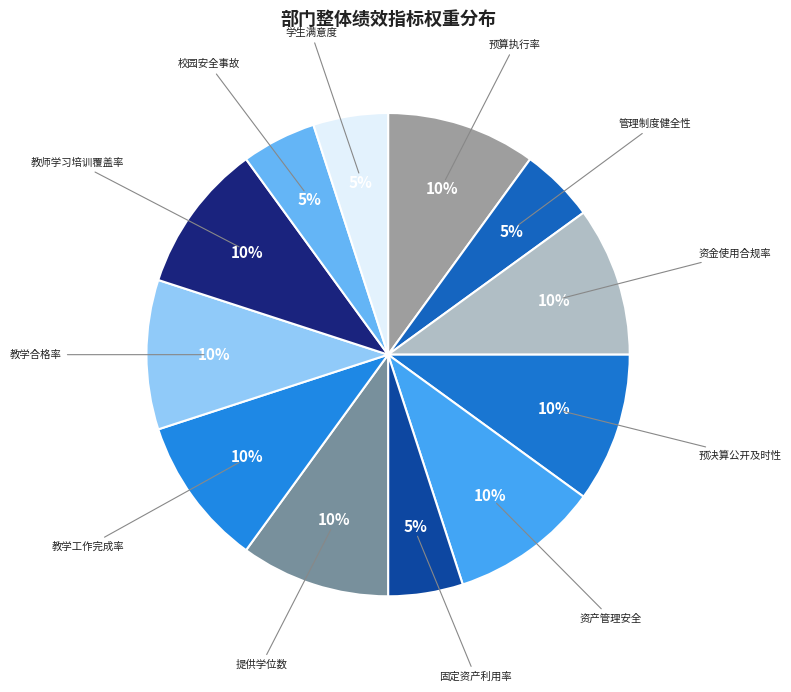

How many slices are in this pie chart?

12